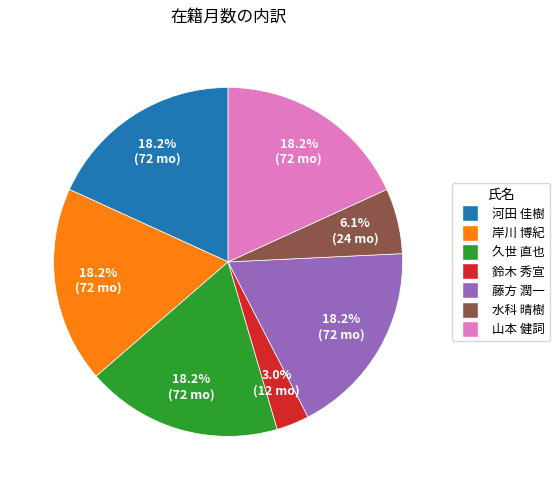

Between 鈴木 秀宣 and 藤方 潤一, which is larger?

藤方 潤一